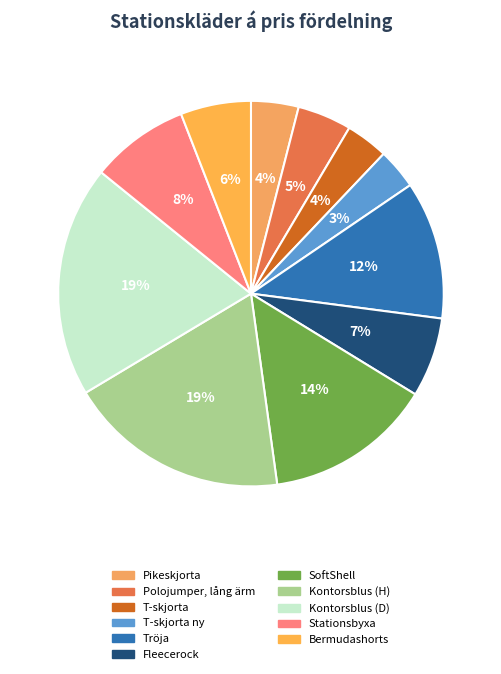

To the nearest percent, what is the combined percentage of Stationsbyxa and Polojumper, lång ärm?

13%